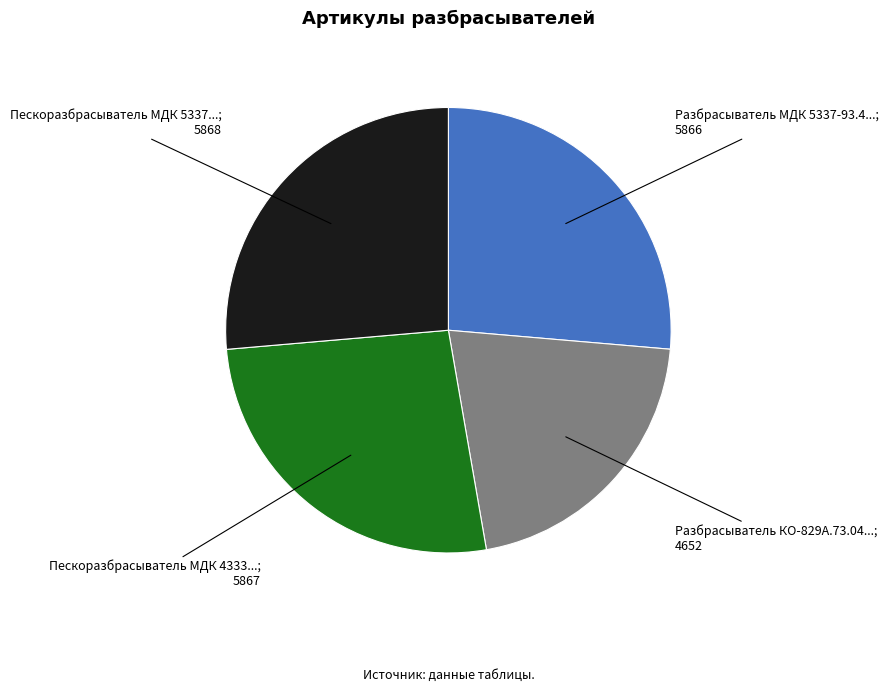

Is there any slice that represents more than half of the pie?

No